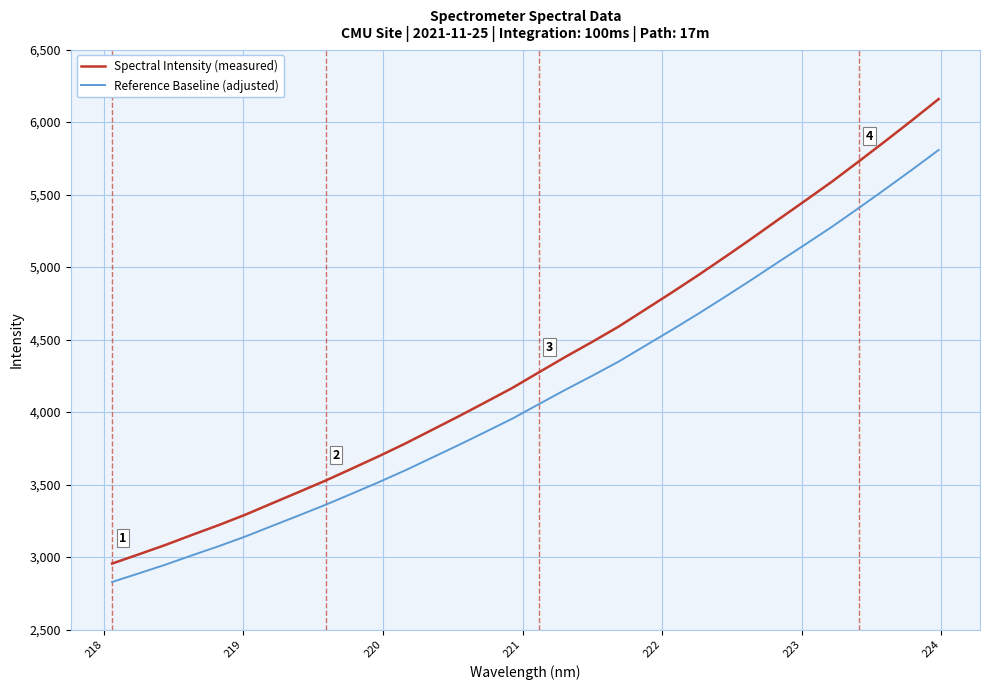

Rank the series by their maximum value, from lowest to highest.

Reference Baseline (adjusted), Spectral Intensity (measured)